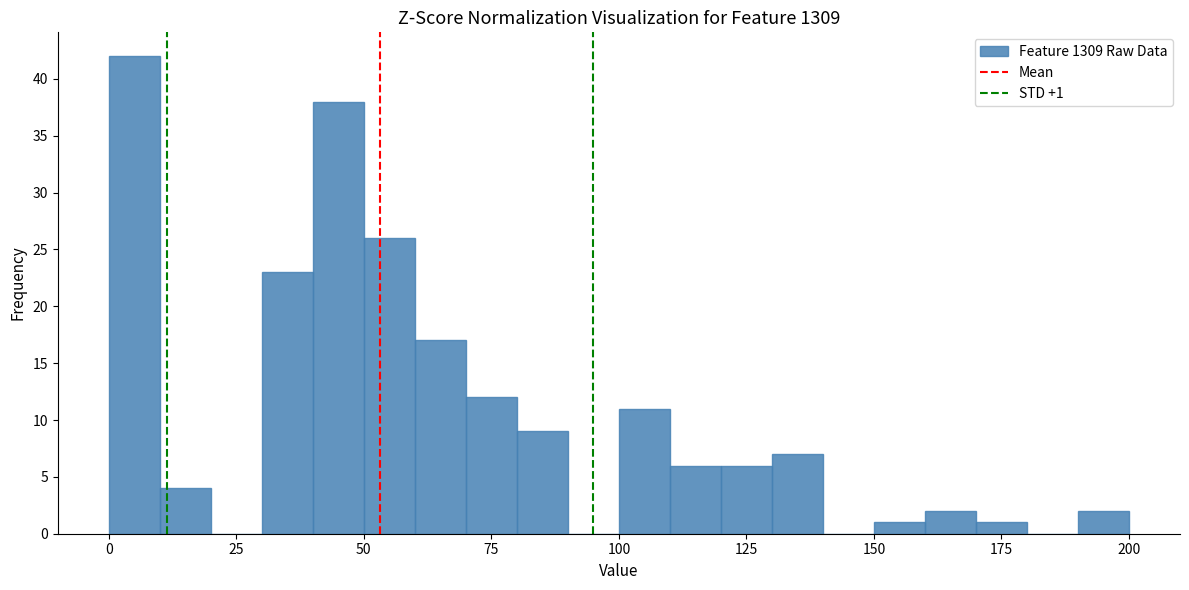

Around what value on the x-axis is the tallest bar? Give the approximate position of its centre, as read against the axis.

5